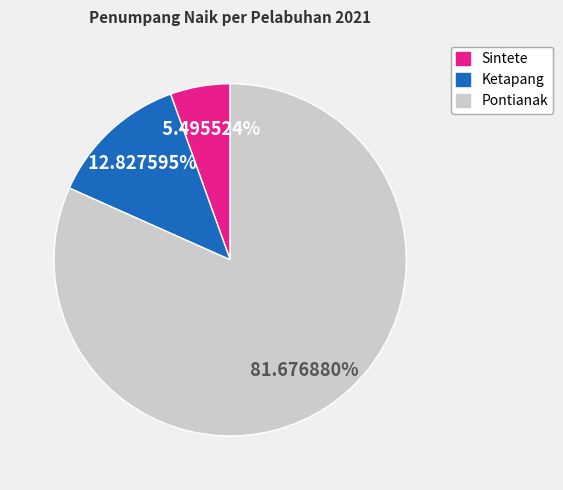

Approximately how many times larger is the value at Pontianak compared to Sintete?

14.9